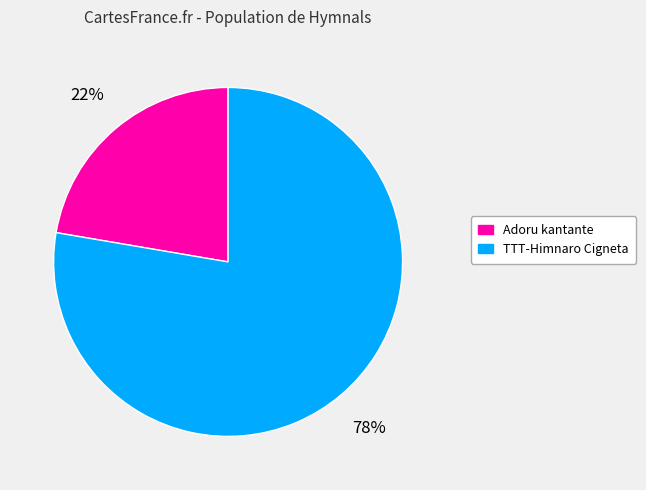

How many segments does this pie chart have?

2